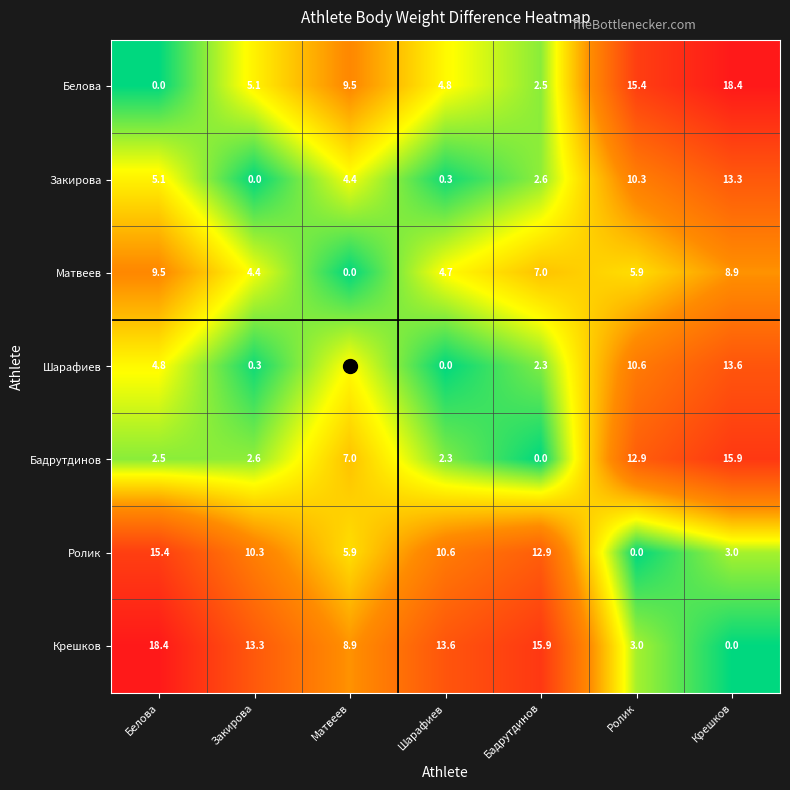

The value of Крешков at Шарафиев is 3.8. True or false?

False